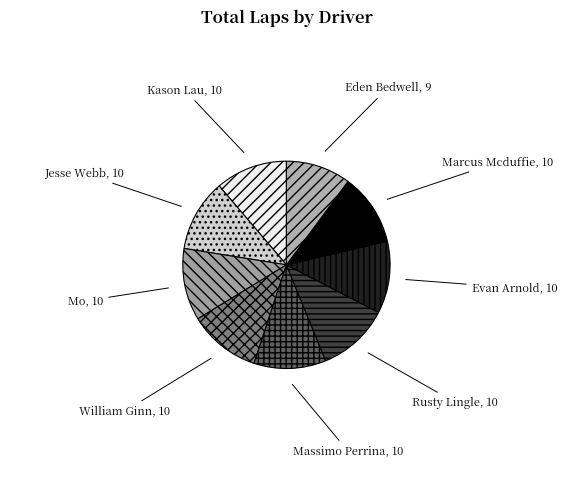

Between Eden Bedwell and Evan Arnold, which is larger?

Evan Arnold